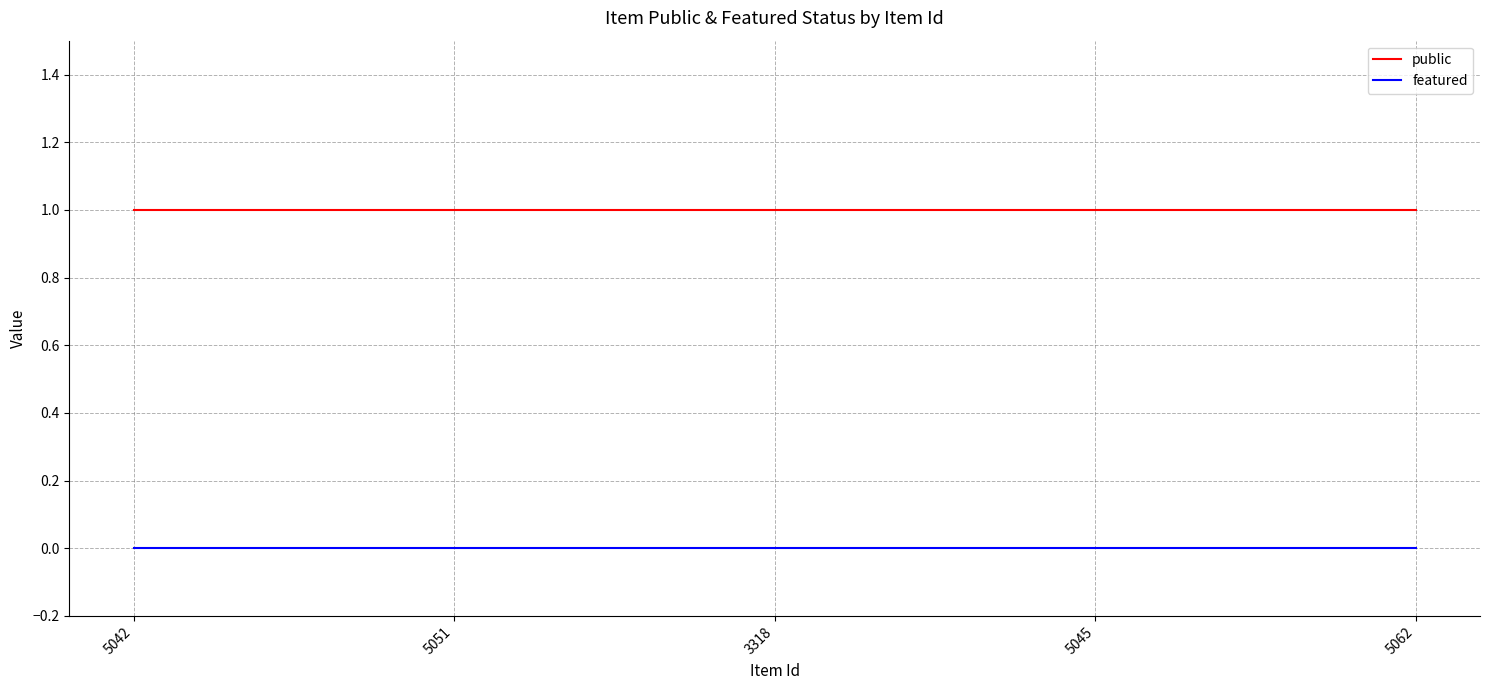

Reading left to right, what are all the values shown in this chart?

public: 1	1	1	1	1
featured: 0	0	0	0	0